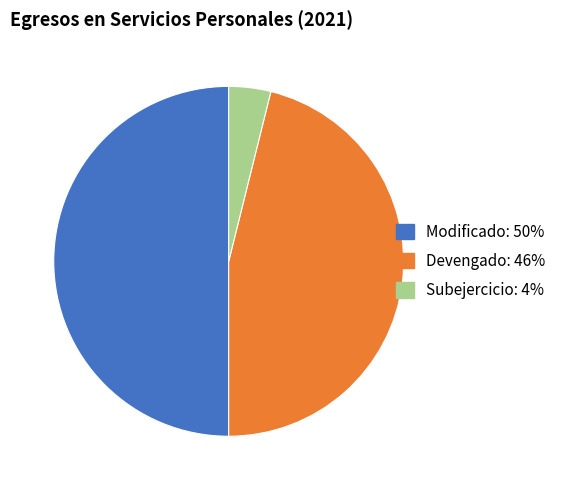

Does Devengado represent more than half of the total?

No